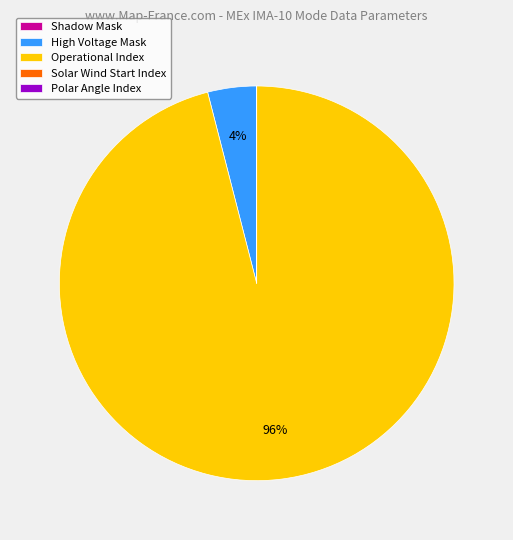

Which category has the biggest portion of the pie?

Operational Index